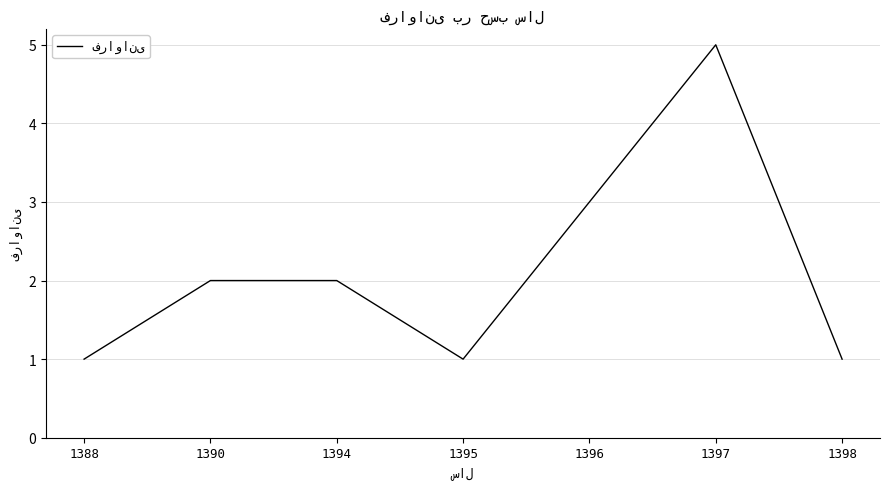

Reading right to left, list all the values displayed in this chart.

1398=1	1397=5	1396=3	1395=1	1394=2	1390=2	1388=1